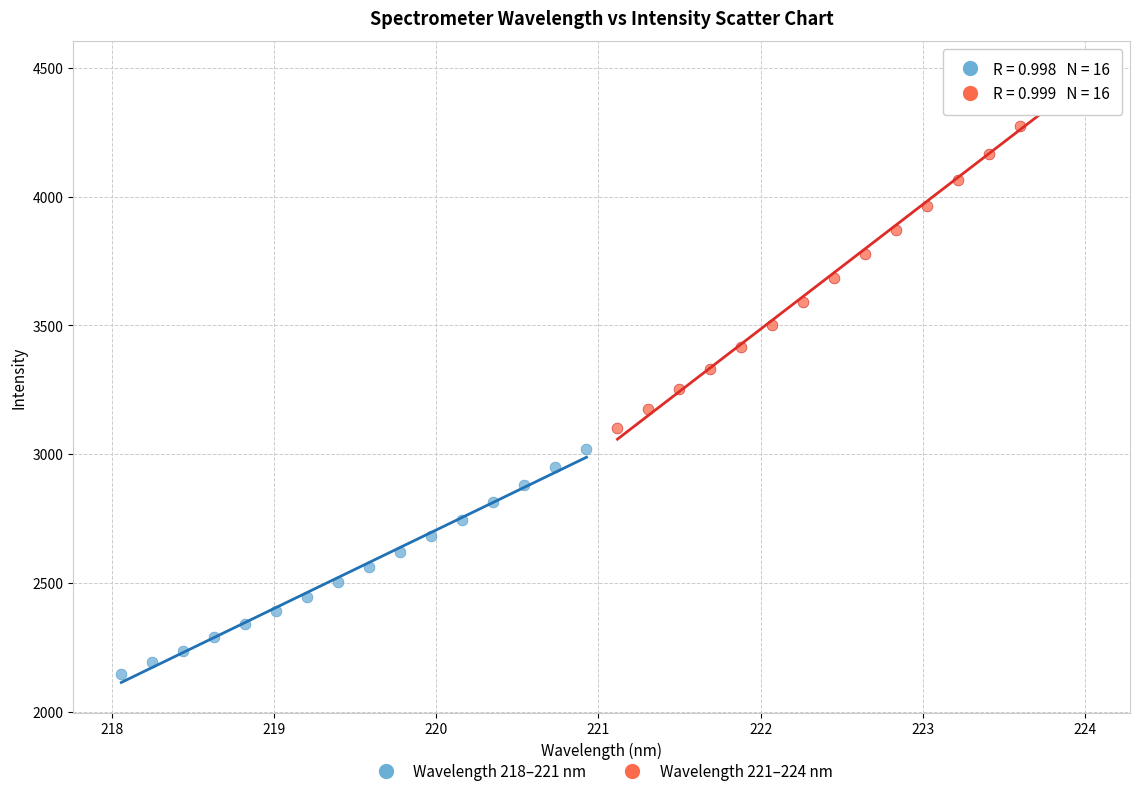

Which series has the widest spread of Y values?

Wavelength 221–224 nm